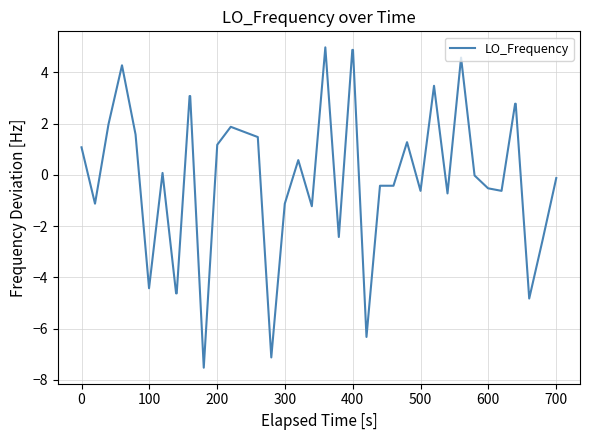

What is the maximum value shown in the chart?

5.0